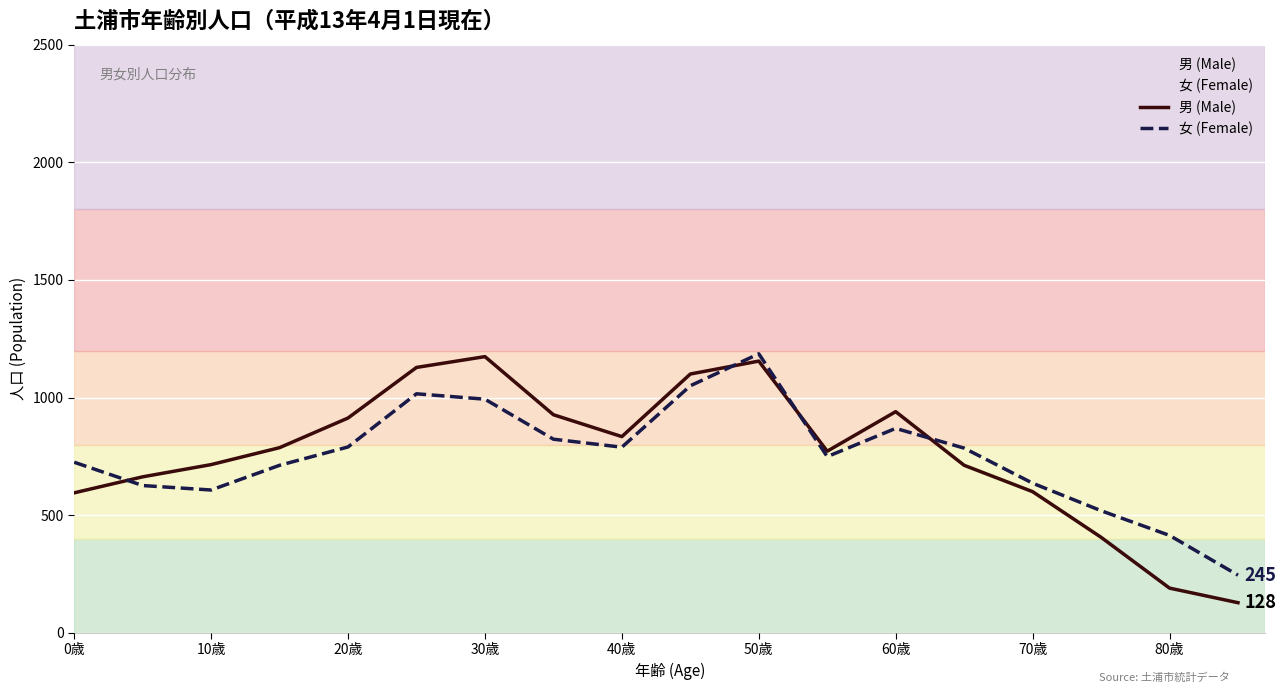

Which series has the largest total across all categories?

男 (Male)